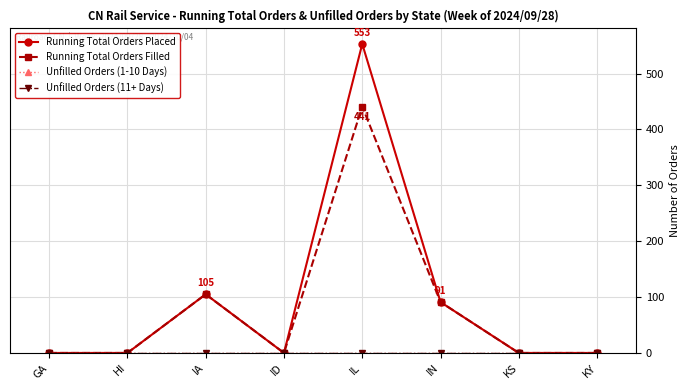

Rank the series by their maximum value, from highest to lowest.

Running Total Orders Placed, Running Total Orders Filled, Unfilled Orders (1-10 Days), Unfilled Orders (11+ Days)